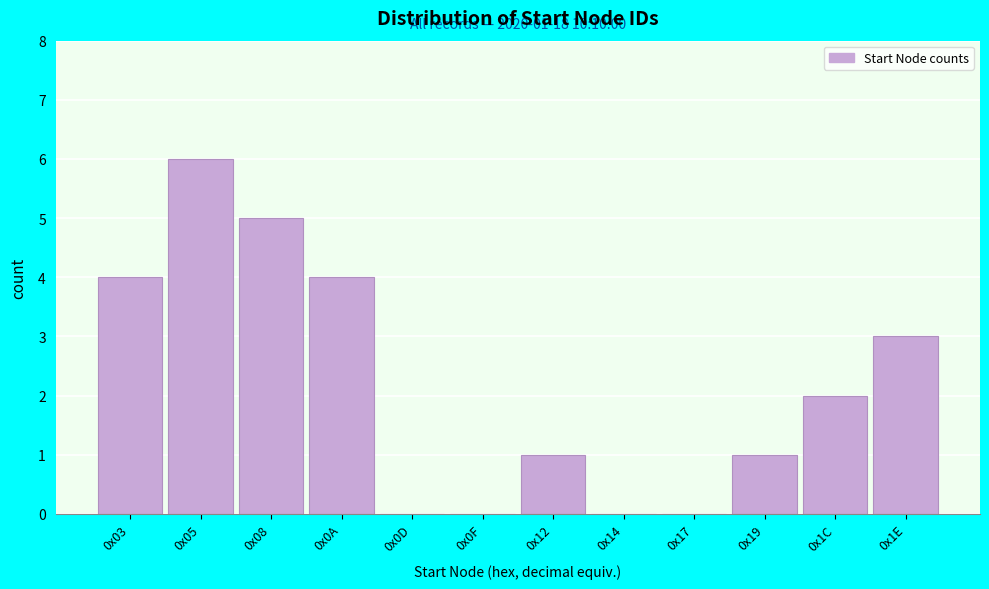

Reading left to right, transcribe all the data shown in this chart.

0x03=4	0x05=6	0x08=5	0x0A=4	0x0D=0	0x0F=0	0x12=1	0x14=0	0x17=0	0x19=1	0x1C=2	0x1E=3